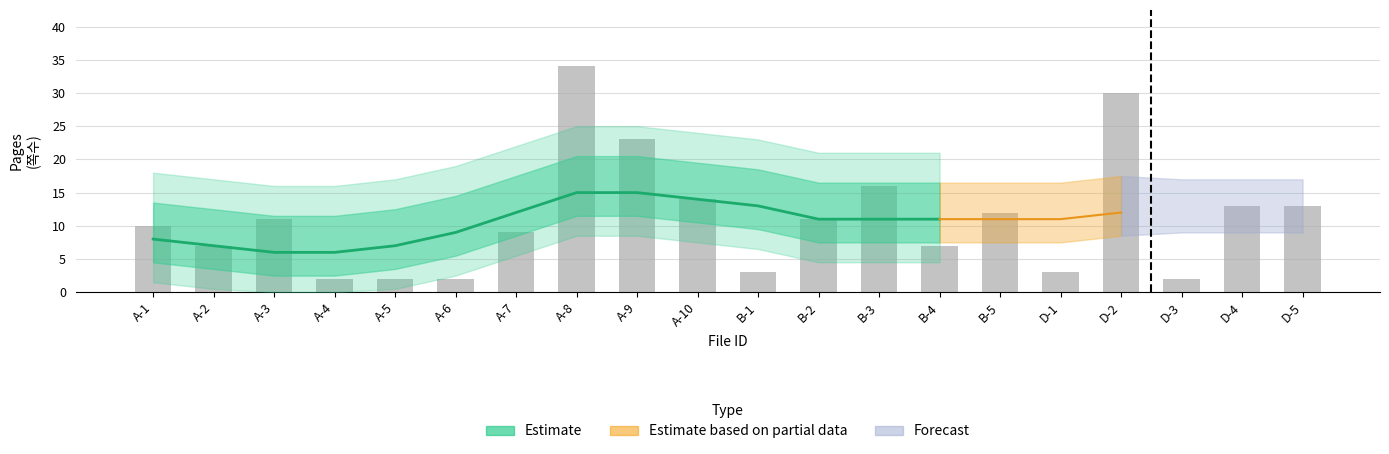

Read the value at B-1.

3